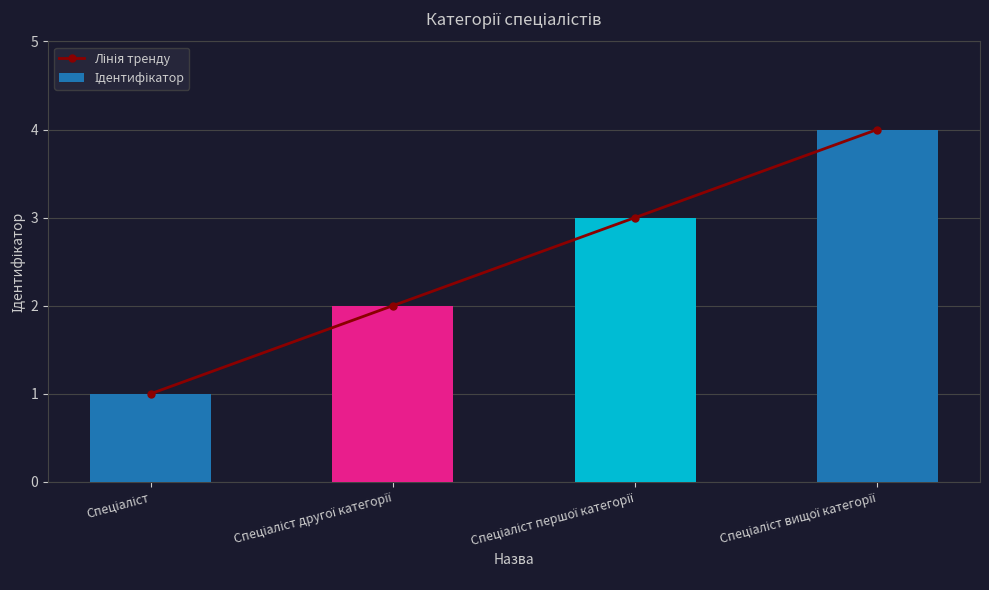

Count the Ідентифікатор values in the range 2 to 4.

3